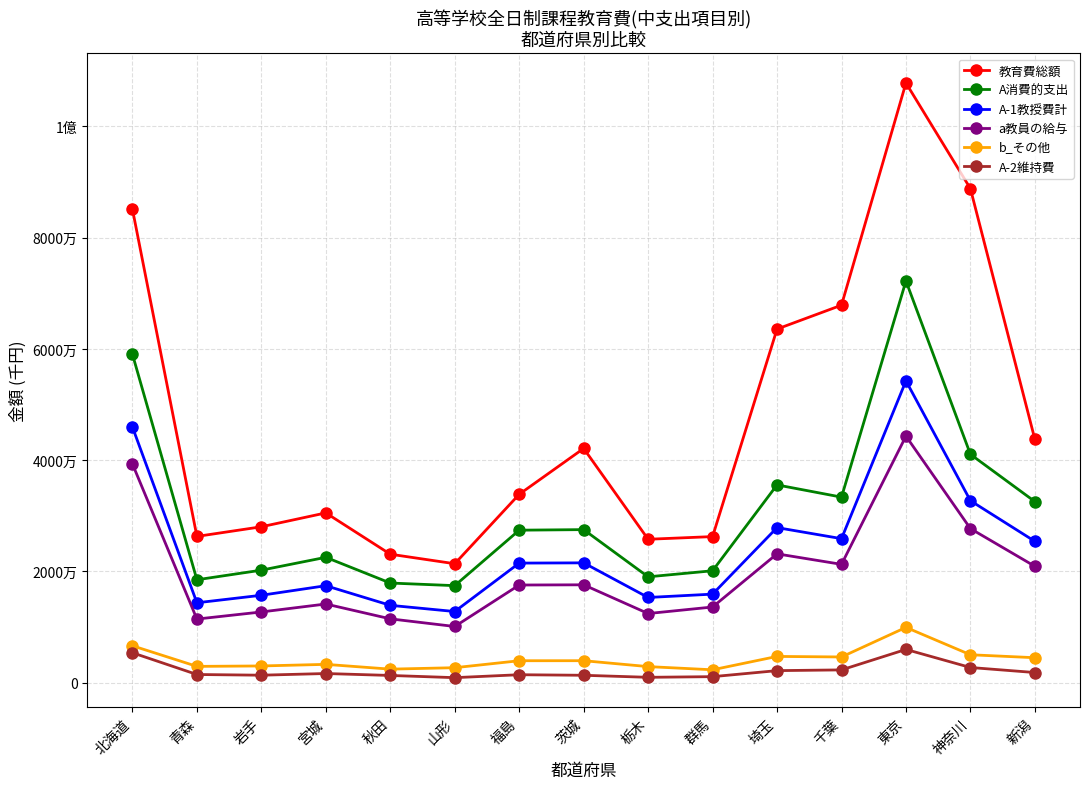

What is the average value of the A-2維持費 series?

2119489